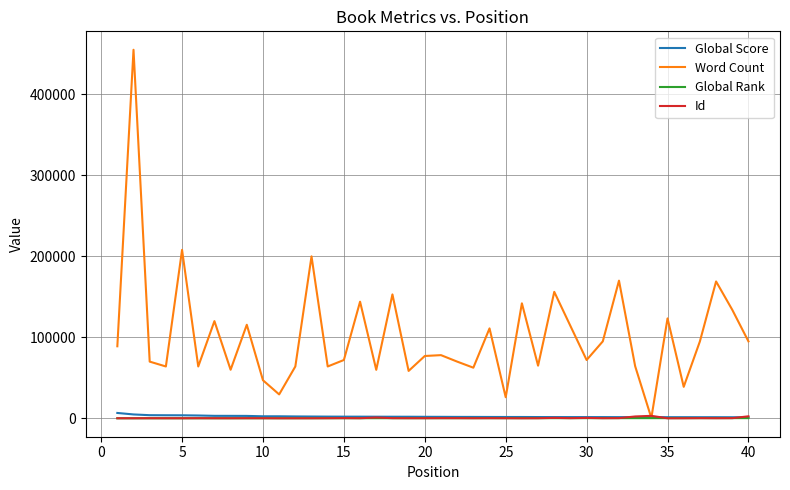

Which series has the largest range (max minus min)?

Word Count